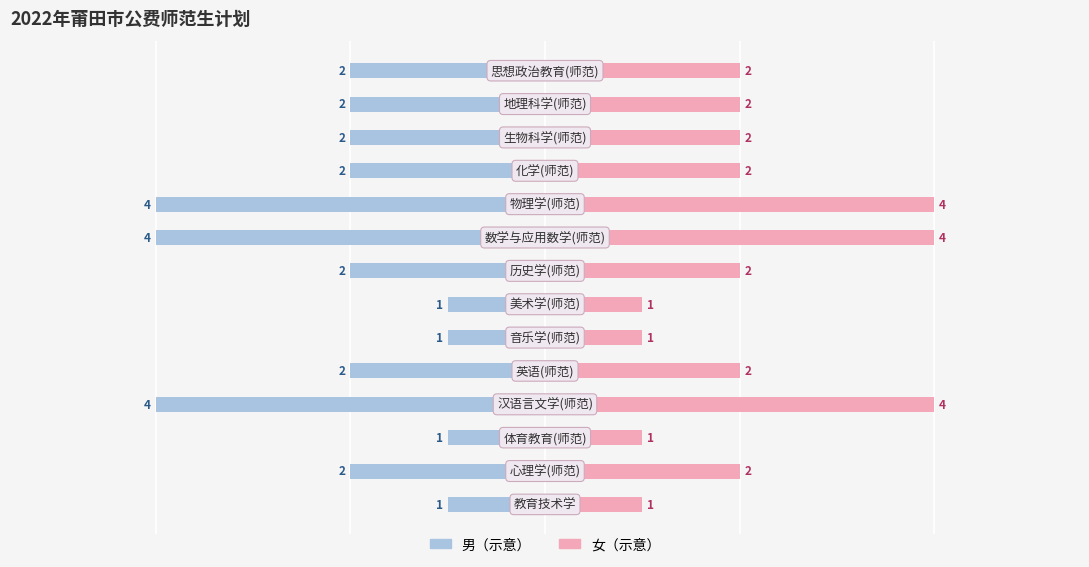

Between 13 and 9, which is larger?

13